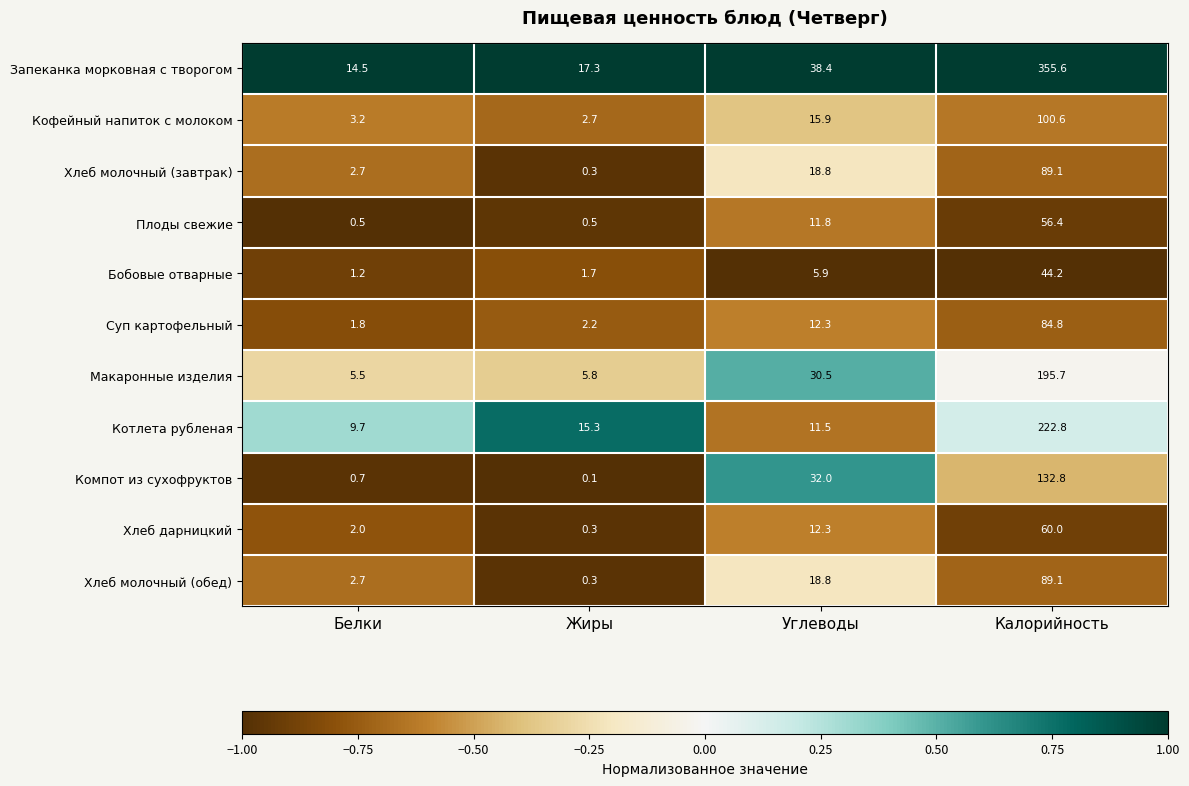

Where does the Макаронные изделия series first go above 30?

Углеводы